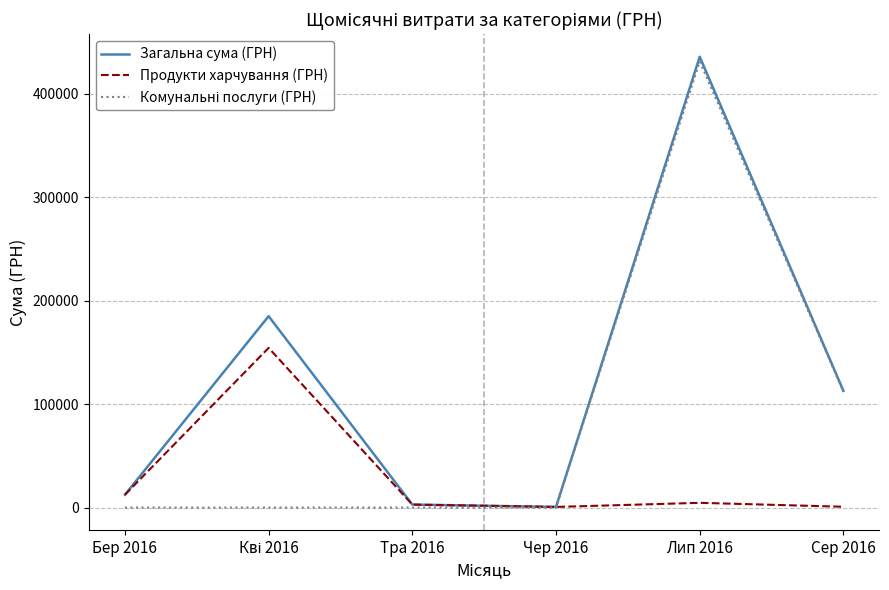

Which series changed the most between Чер 2016 and Лип 2016?

Загальна сума (ГРН)